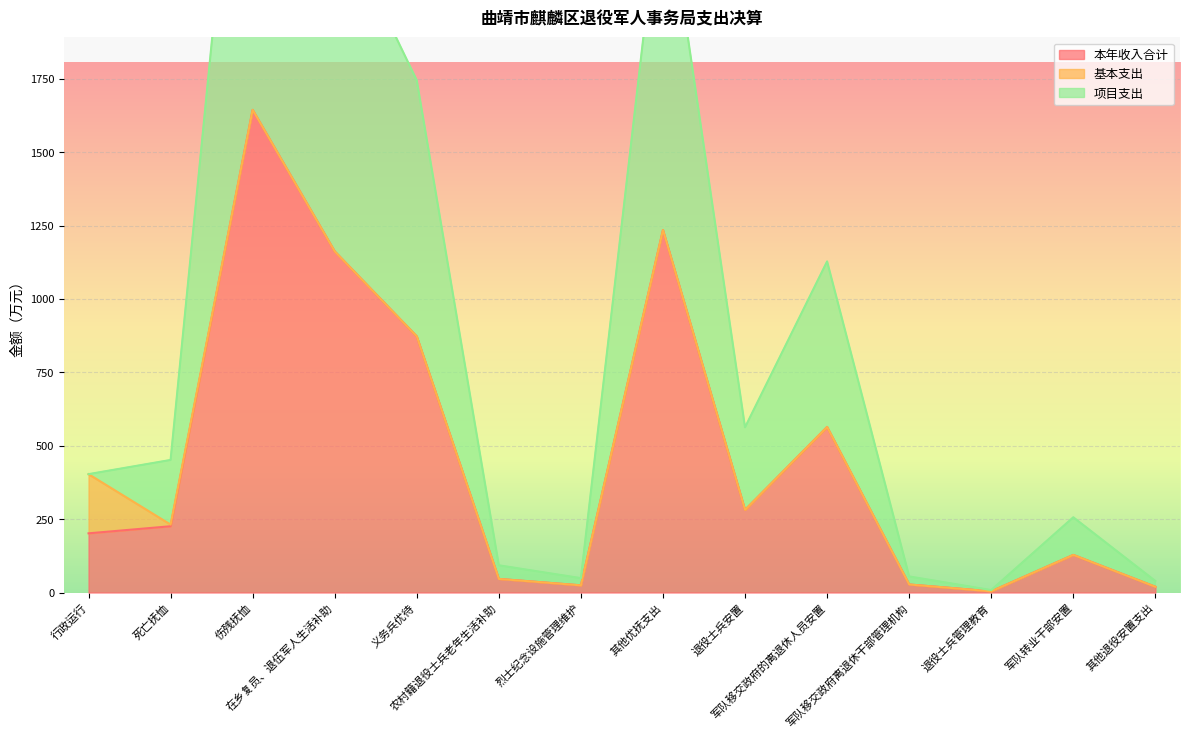

True or false: 项目支出 and 本年收入合计 intersect in this chart.

False